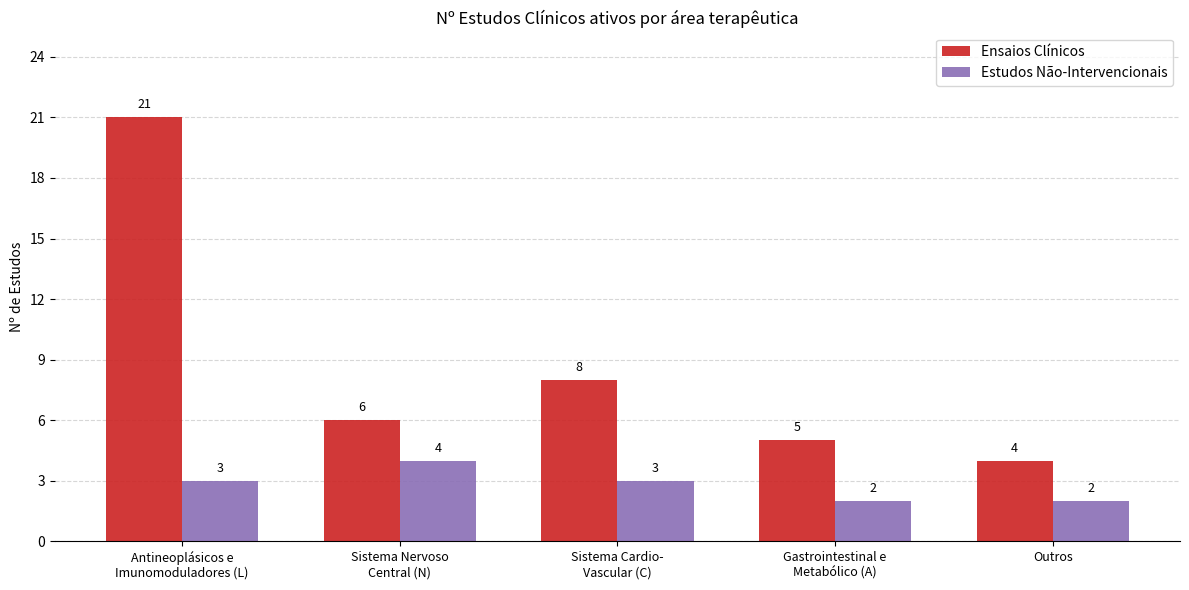

What is the label of the 2nd bar from the right?

Gastrointestinal e
Metabólico (A)